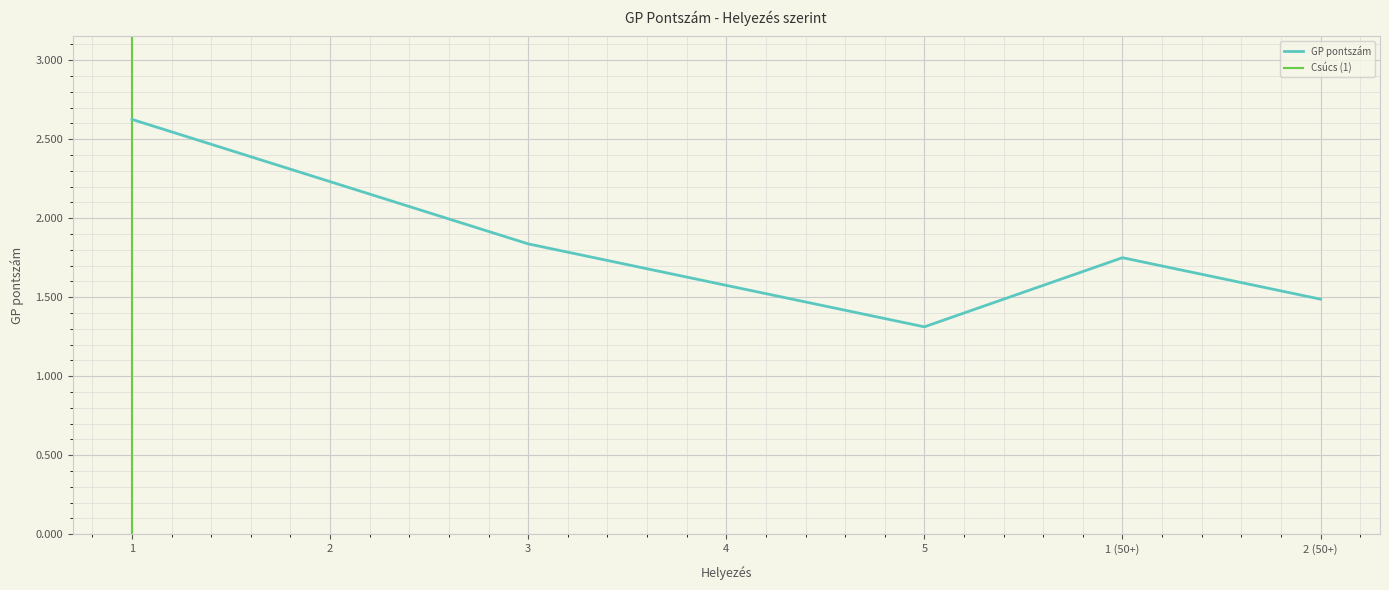

True or false: the data shows 1.1 at 1 (50+).

False